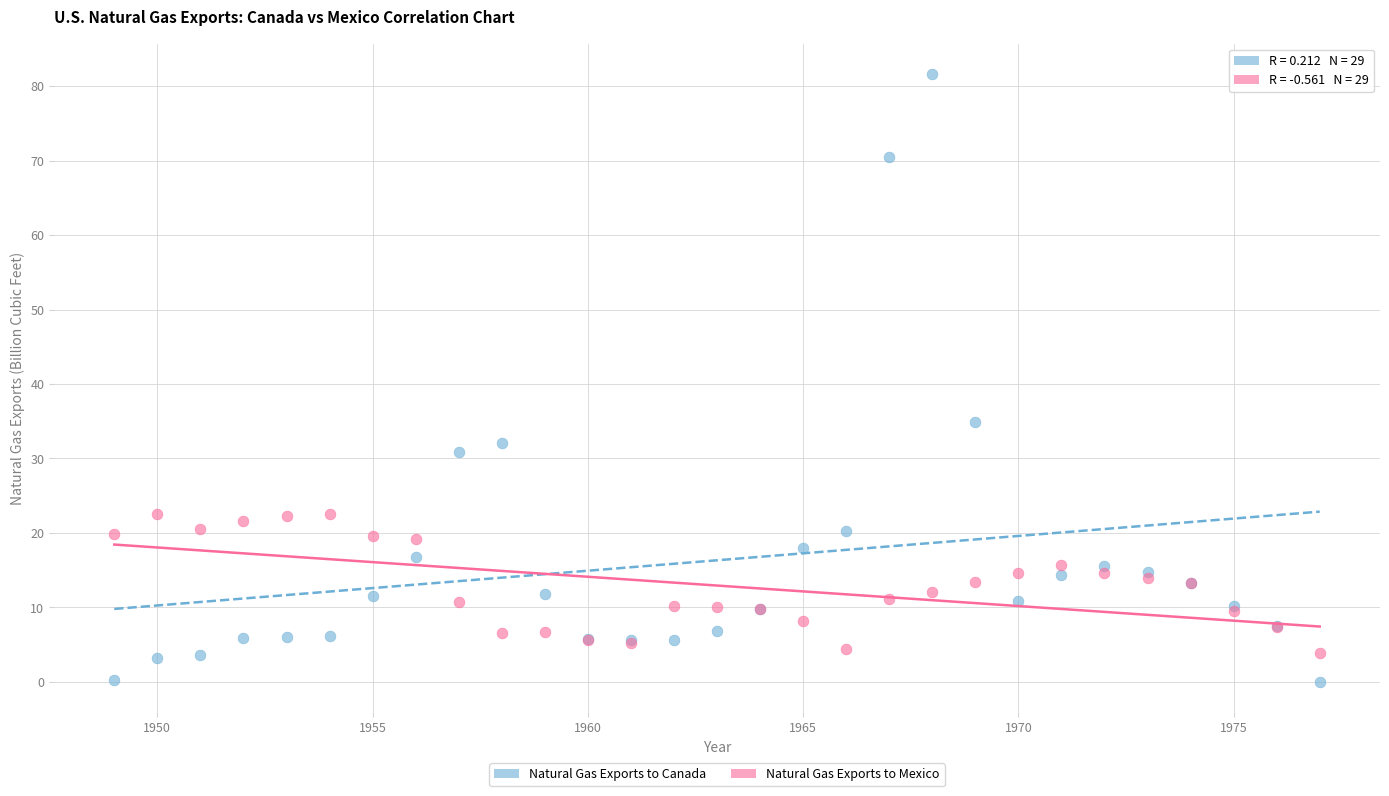

Which series contains the lowest Y value?

Natural Gas Exports to Canada